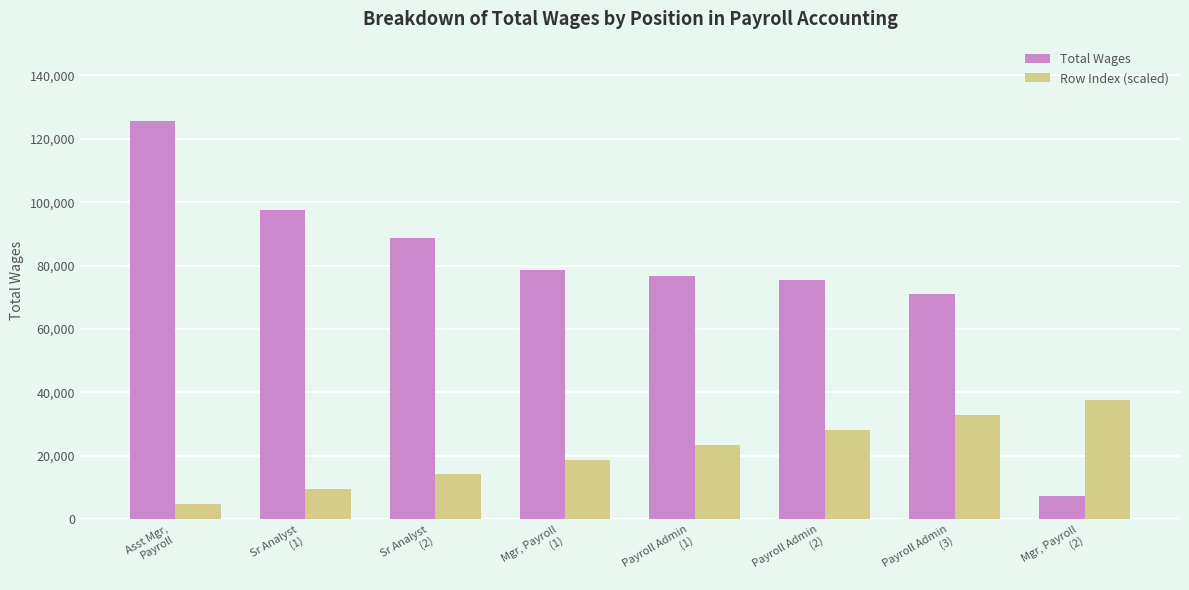

Which series has the largest total across all categories?

Total Wages